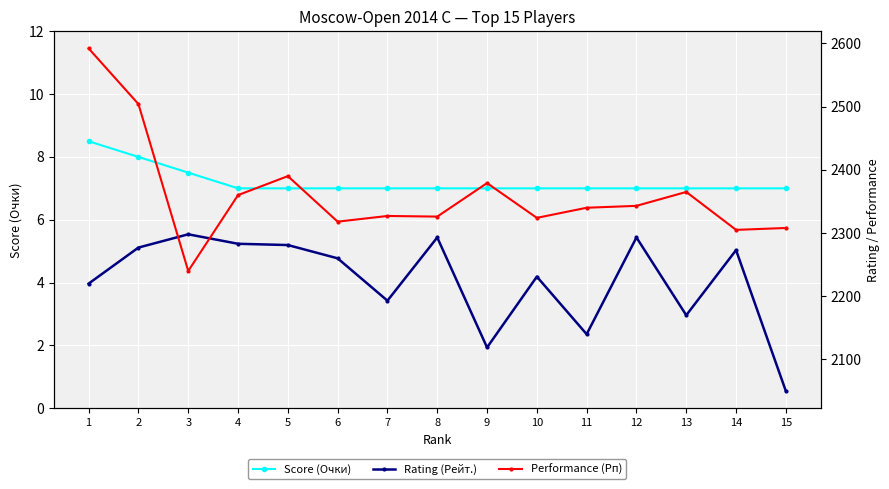

True or false: Score (Очки) and Performance (Рп) cross at least once.

False